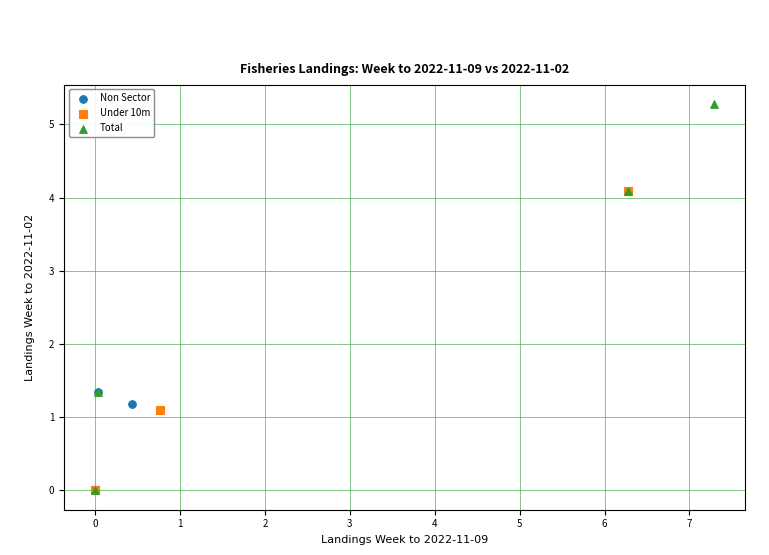

Which series has the largest Y range (max minus min)?

Total